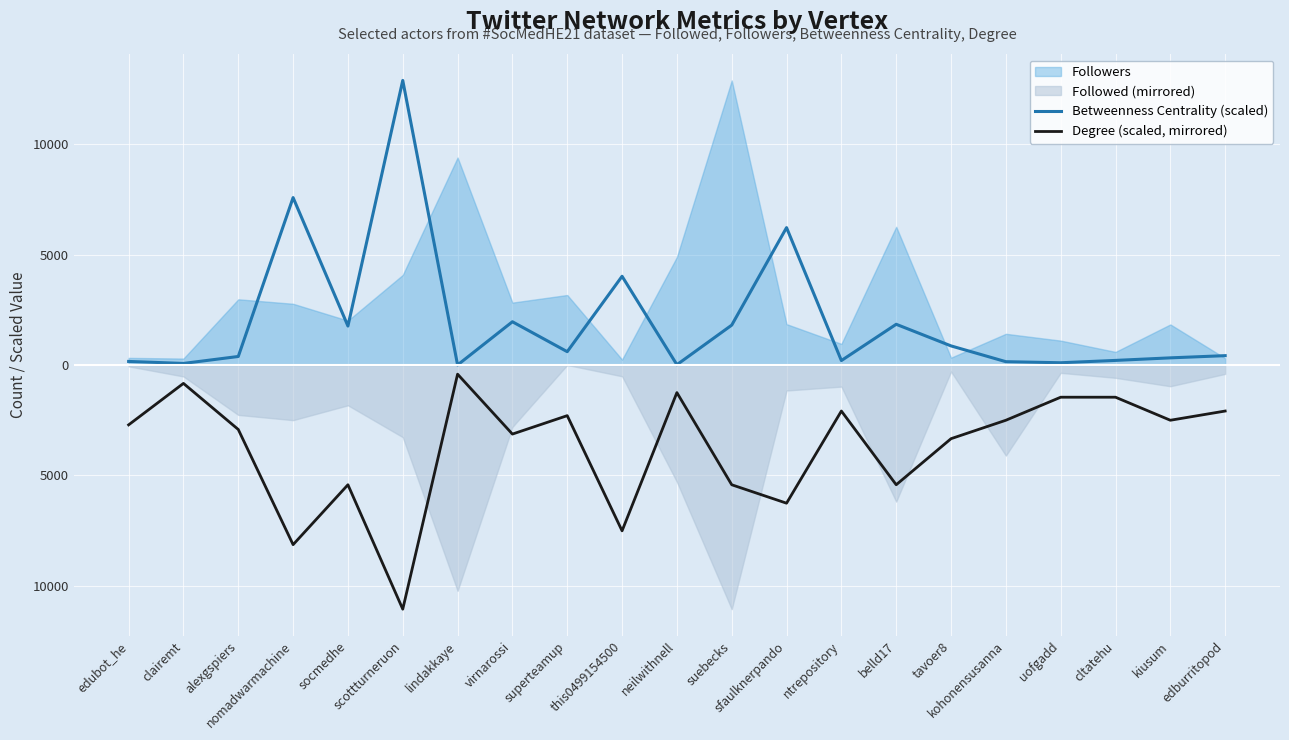

At which label does Degree (scaled, mirrored) first exceed -2714?

clairemt